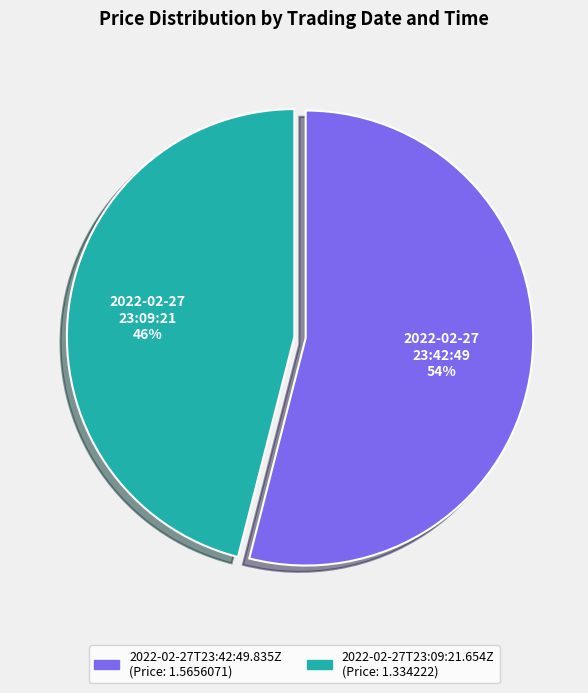

How many slices are in this pie chart?

2